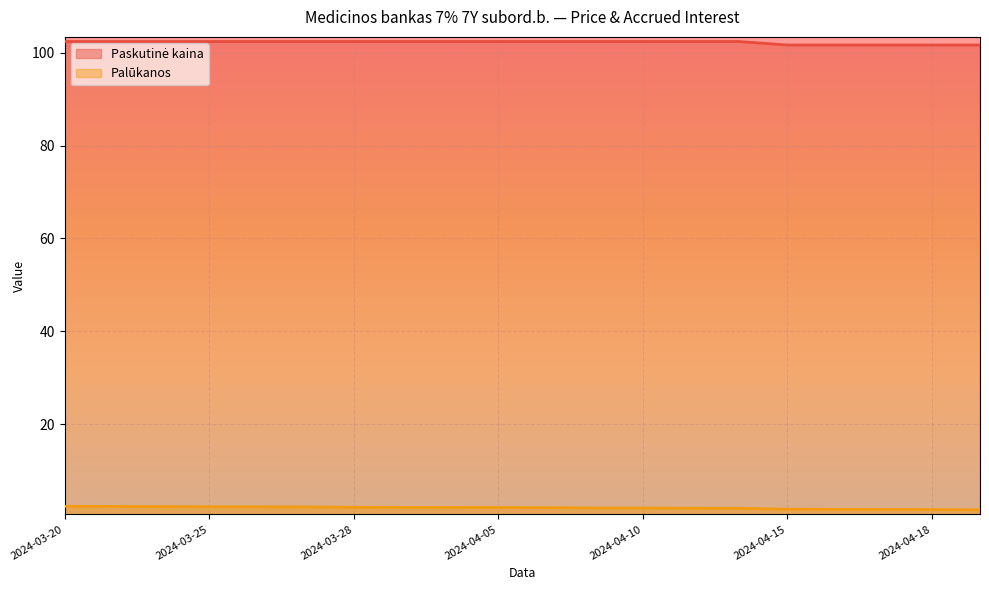

Is it true that Palūkanos equals 2.8 at 2024-03-28?

False